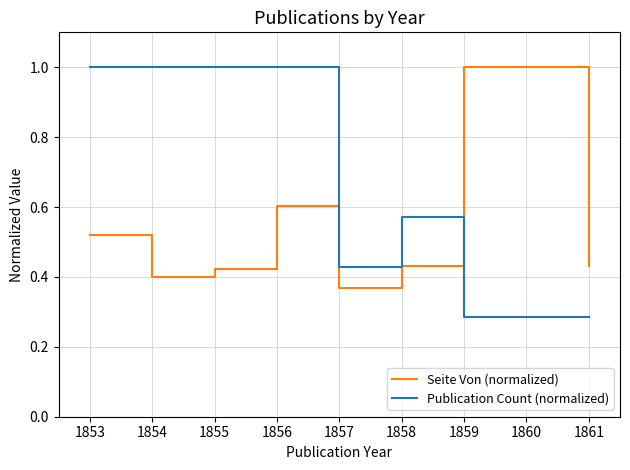

True or false: Seite Von (normalized) has a value of 0.8 at 1856.

False